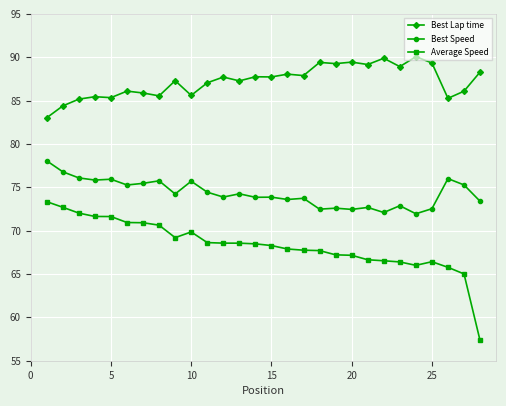

True or false: Best Lap time has more than 2 points higher than both neighbors.

True